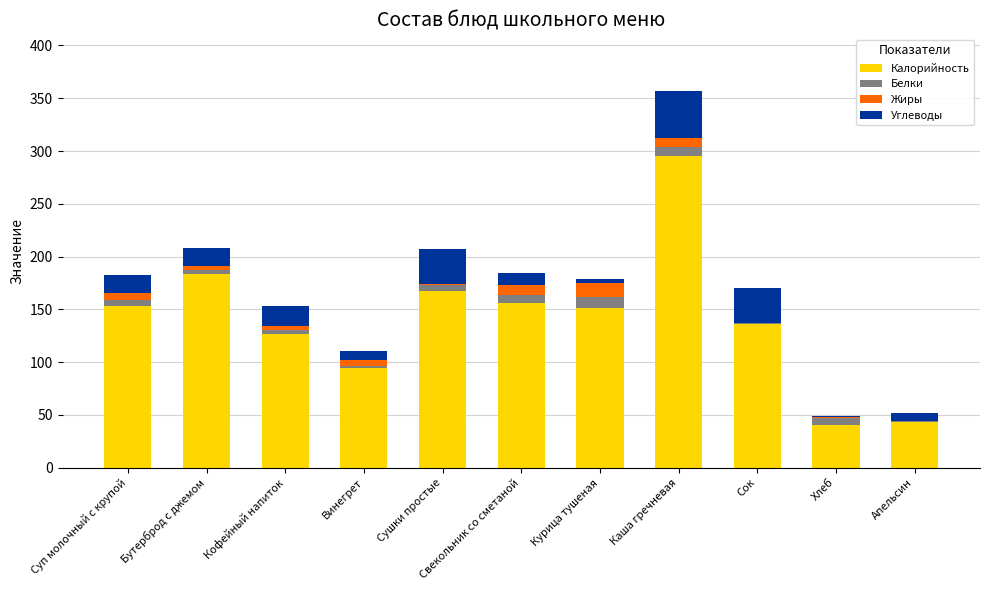

At which category is the sum across all series the highest?

Каша гречневая